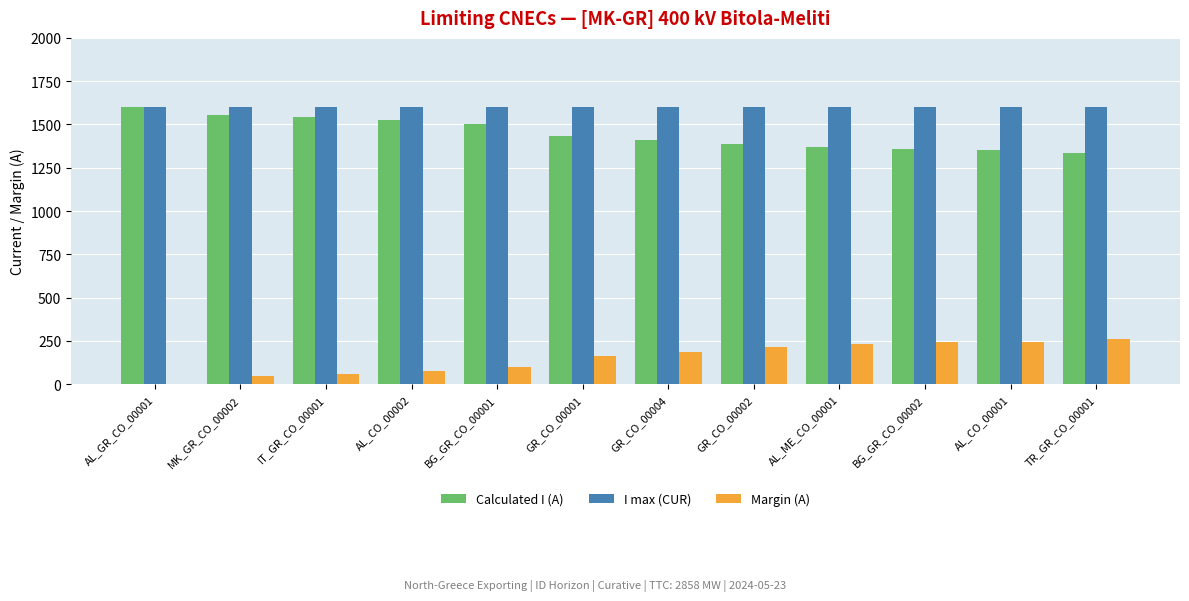

How many series are shown in this chart?

3